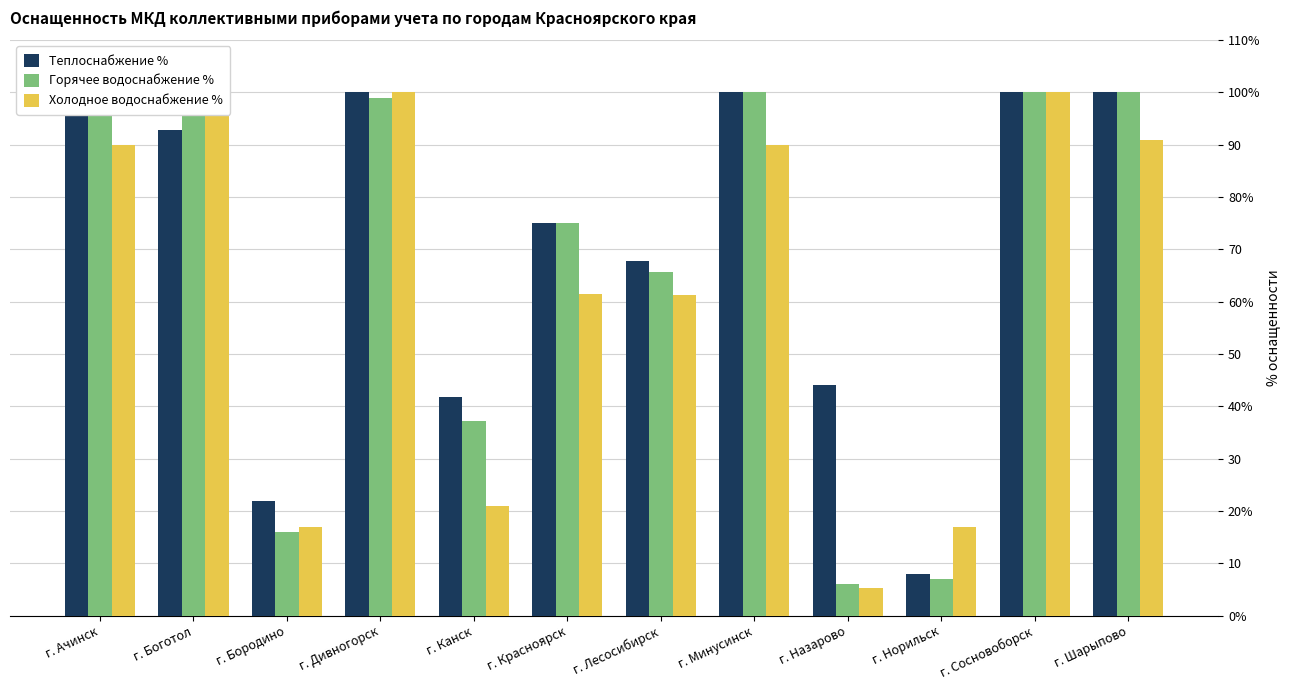

What position from the left is г. Боготол?

2